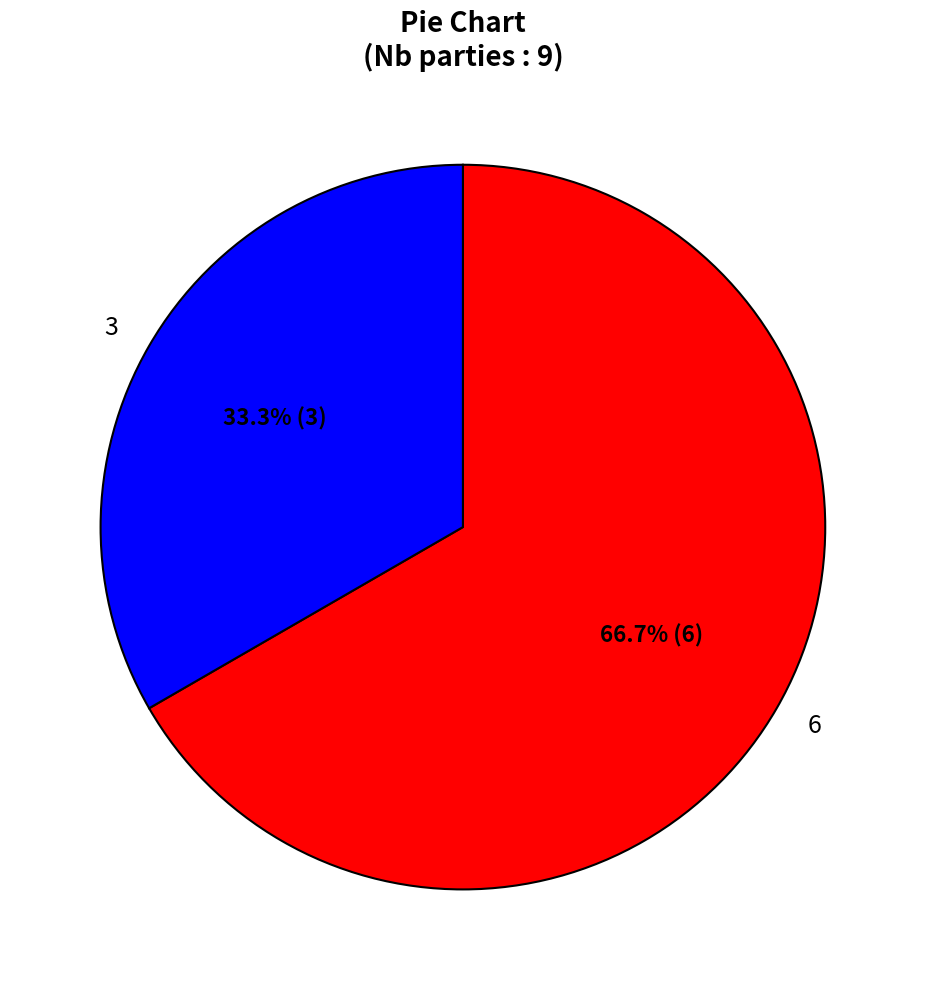

To the nearest percent, what portion does 3 represent?

33%